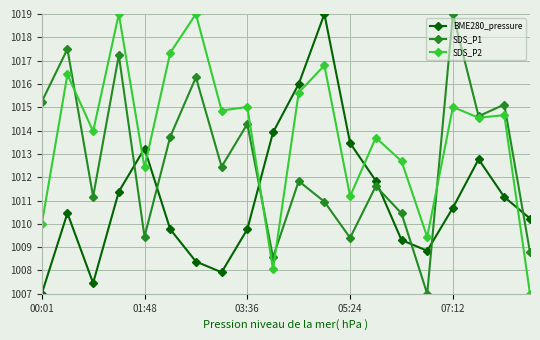

How many intersections are there between BME280_pressure and SDS_P1?

7